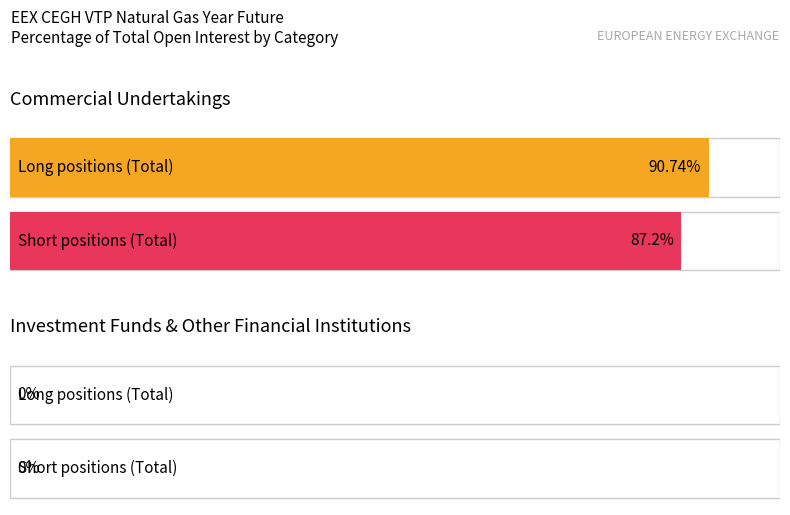

At which category is the sum across all series the highest?

Commercial Undertakings